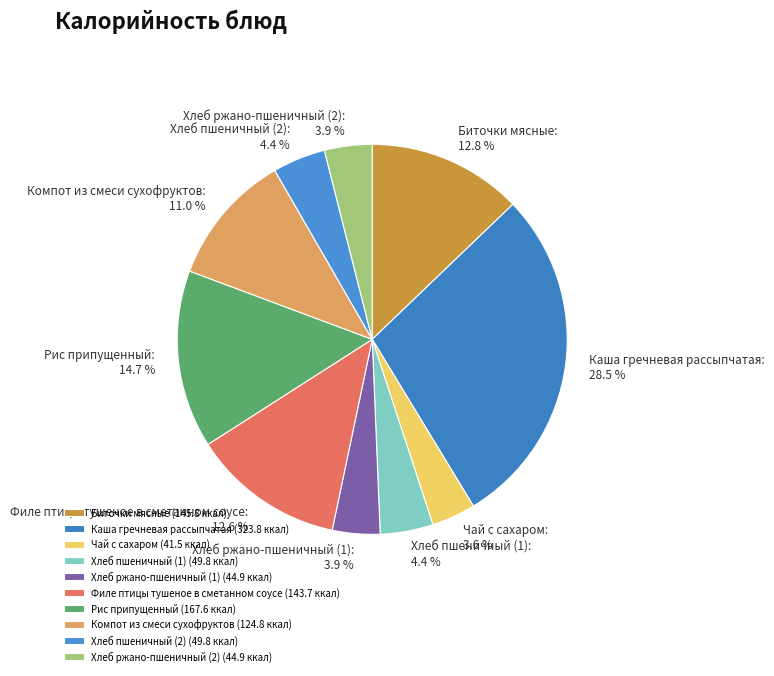

Is it true that Рис припущенный is 15% of the pie?

True